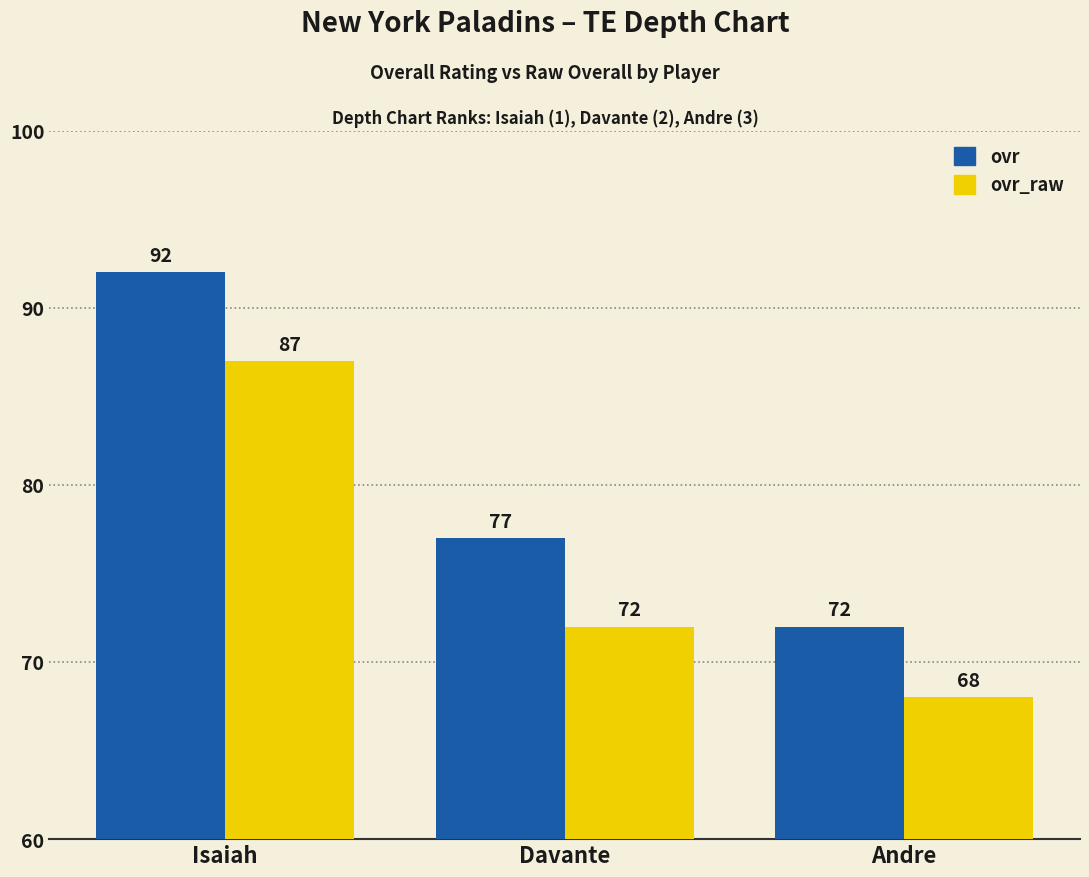

True or false: ovr_raw has a value of 68 at Andre.

True